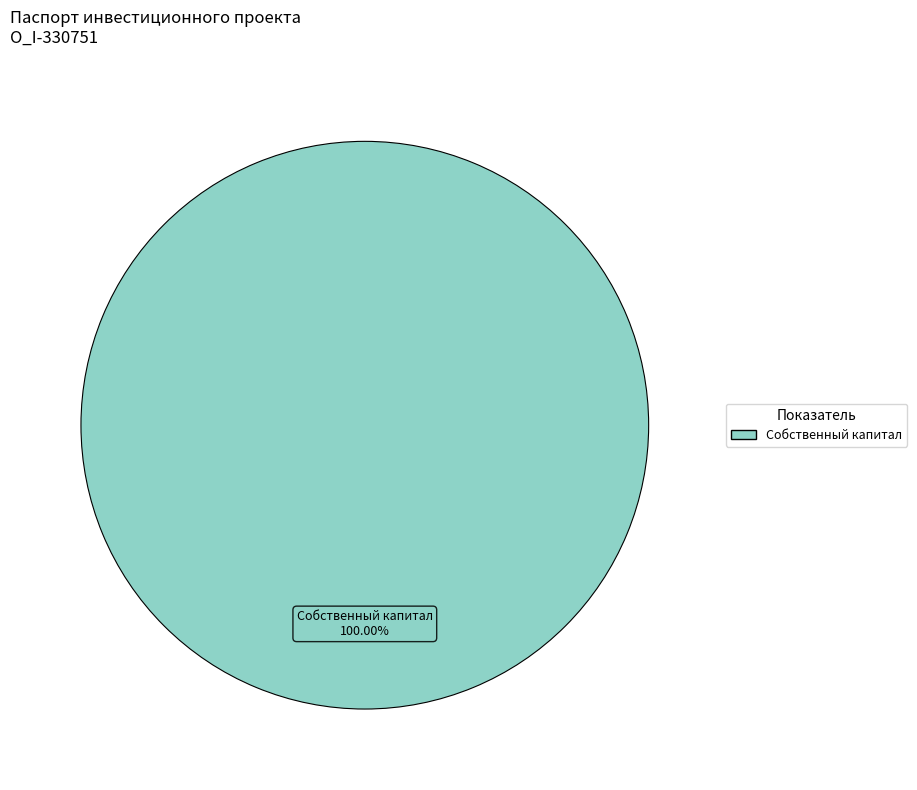

Is there any slice that represents more than half of the pie?

Yes